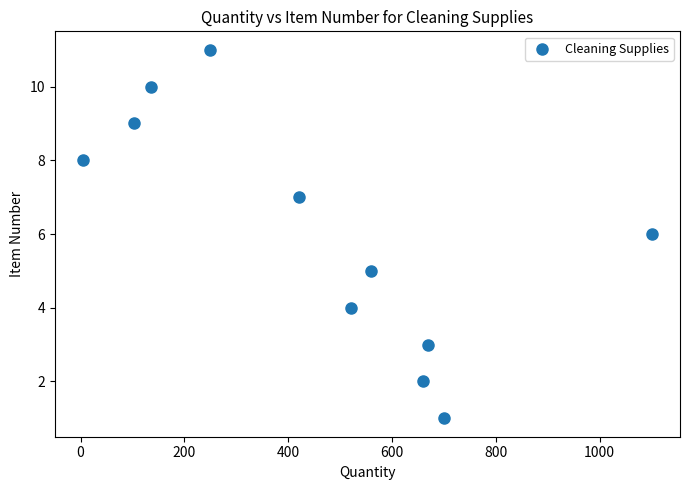

What is the range of X values (max minus min)?

1095